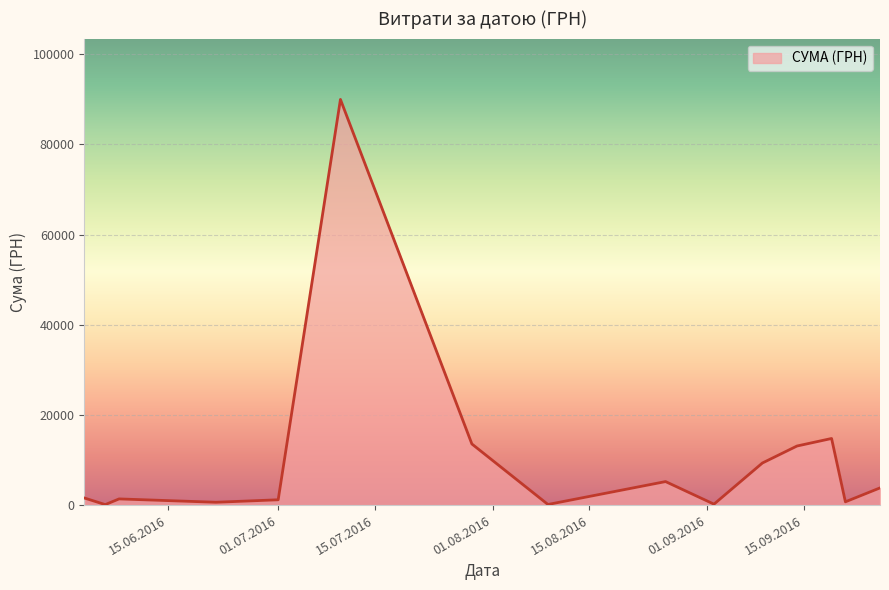

True or false: the data has more than 1 interior local peaks.

True